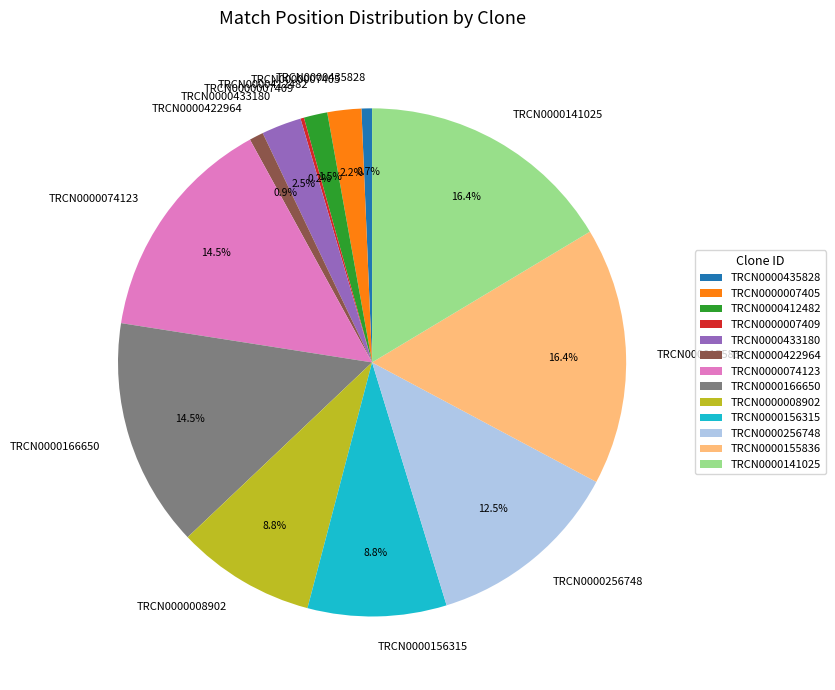

To the nearest percent, what is the combined percentage of TRCN0000422964 and TRCN0000155836?

17%